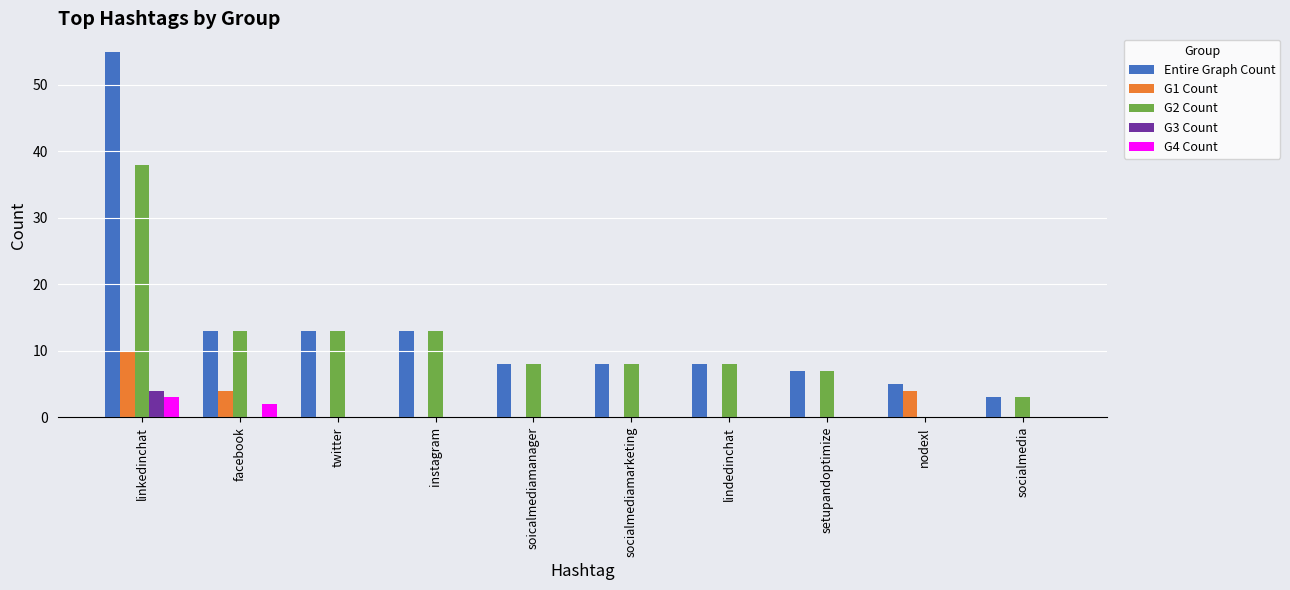

What value does the G2 Count series have at socialmediamarketing?

8